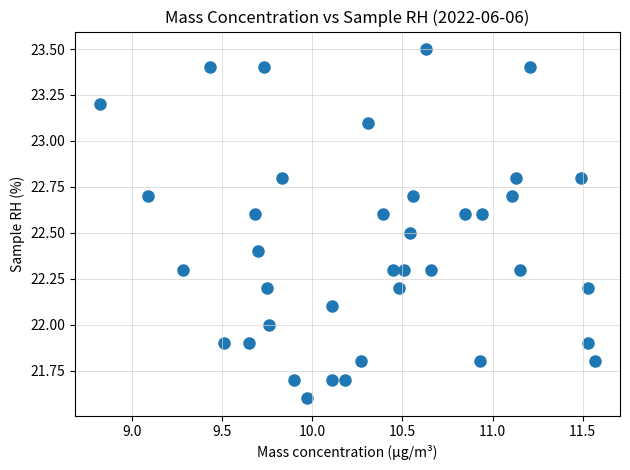

What is the range of Y values (max minus min)?

1.9